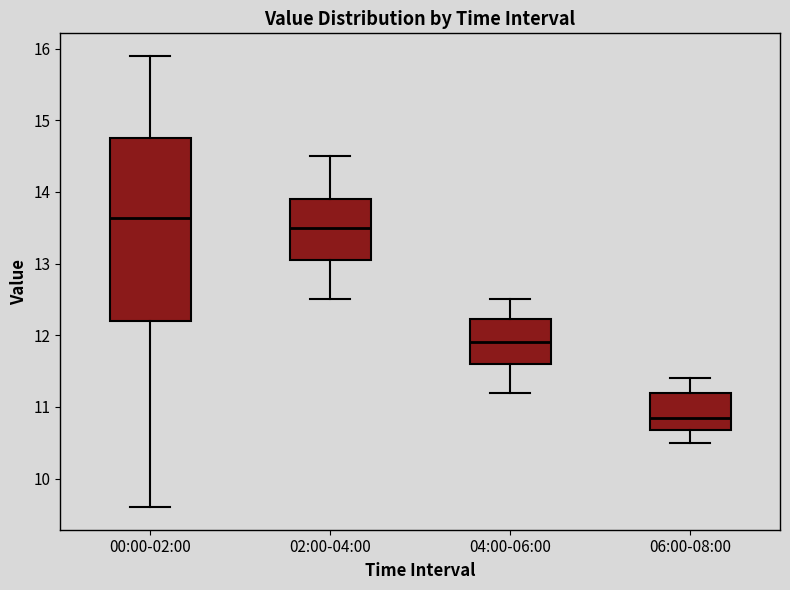

Where is the lower edge of the box for 04:00-06:00 on the y-axis? The values are not printed on the chart, so give them approximately, as read against the axis.

11.6